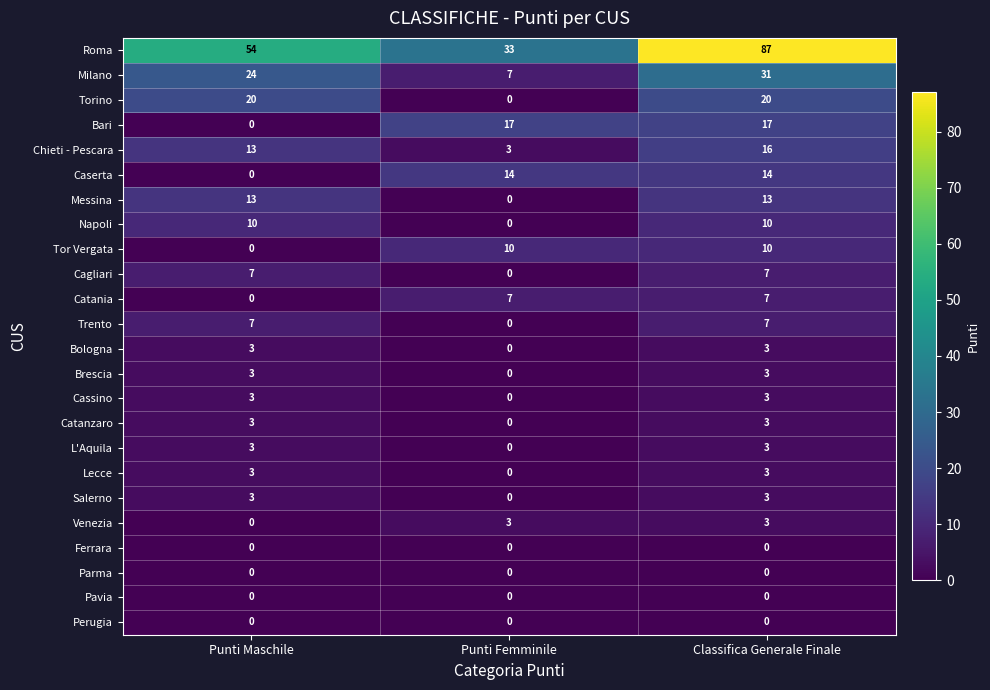

How many data points does each series have?

3